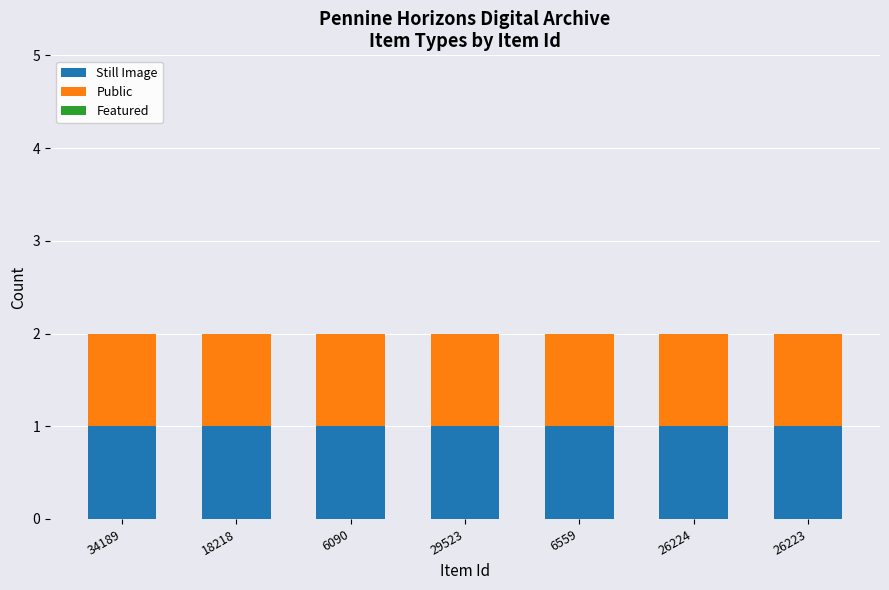

How many groups of bars are there?

7